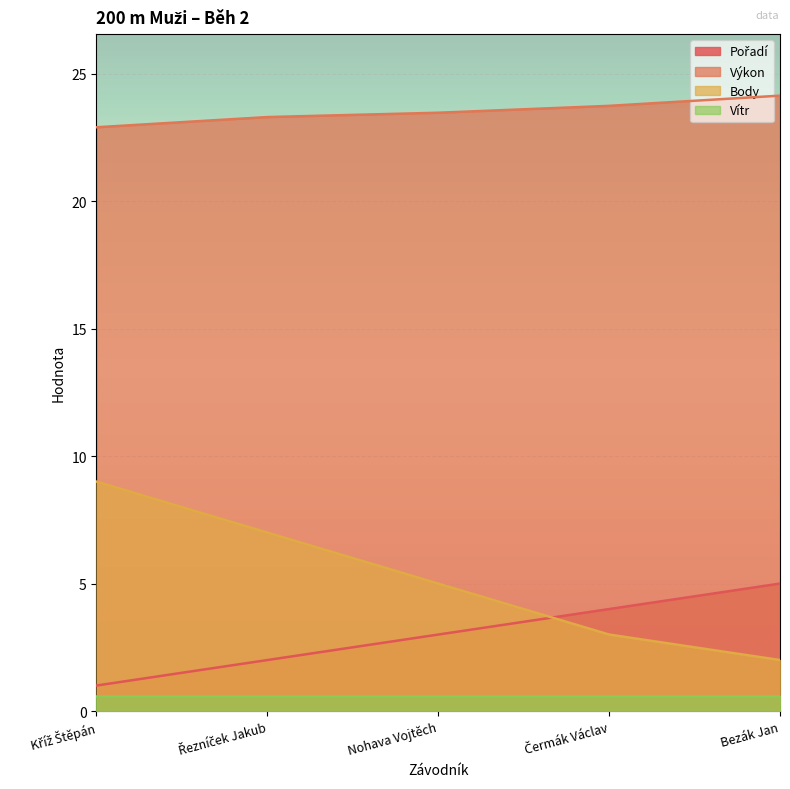

At how many categories does at least one series exceed 14?

5